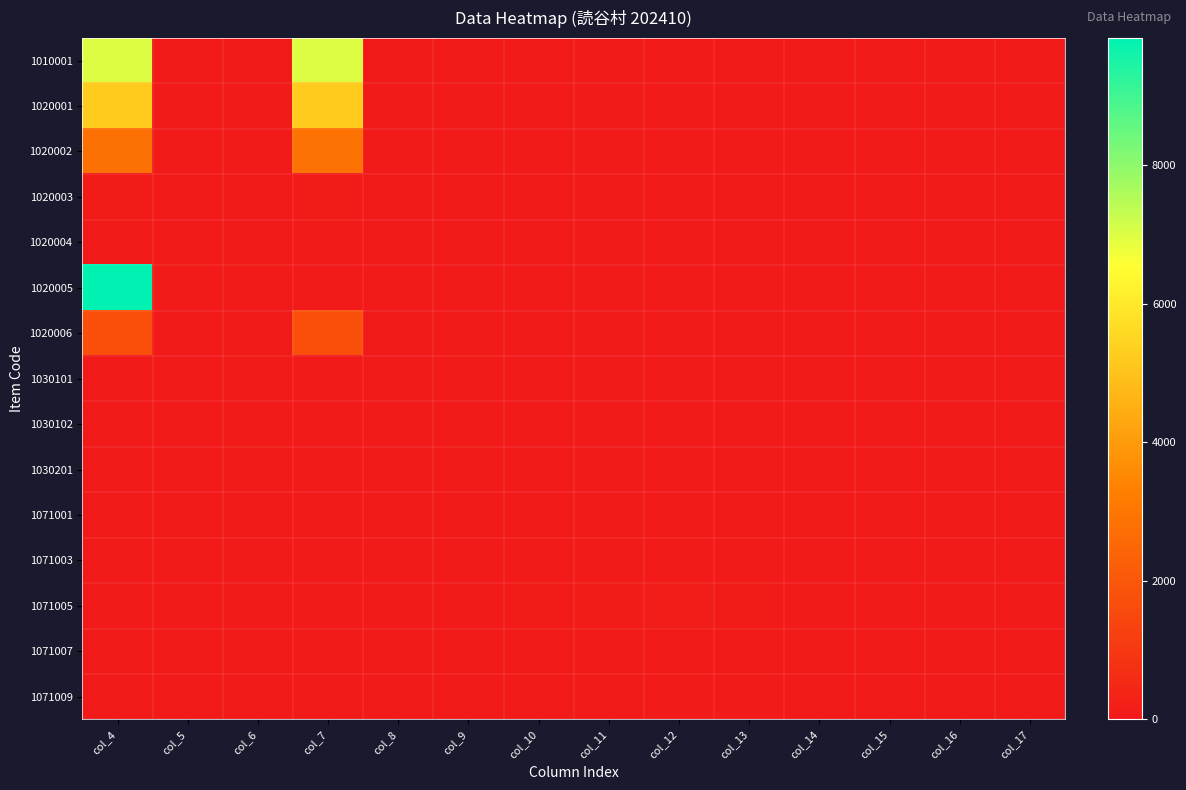

What is the total value across all series at col_15?

7